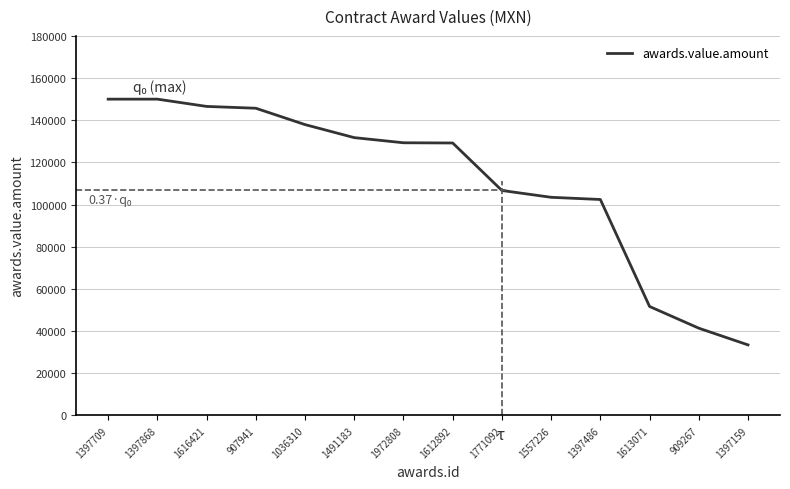

What is the change in value from 907941 to 1397159?

-112239.7